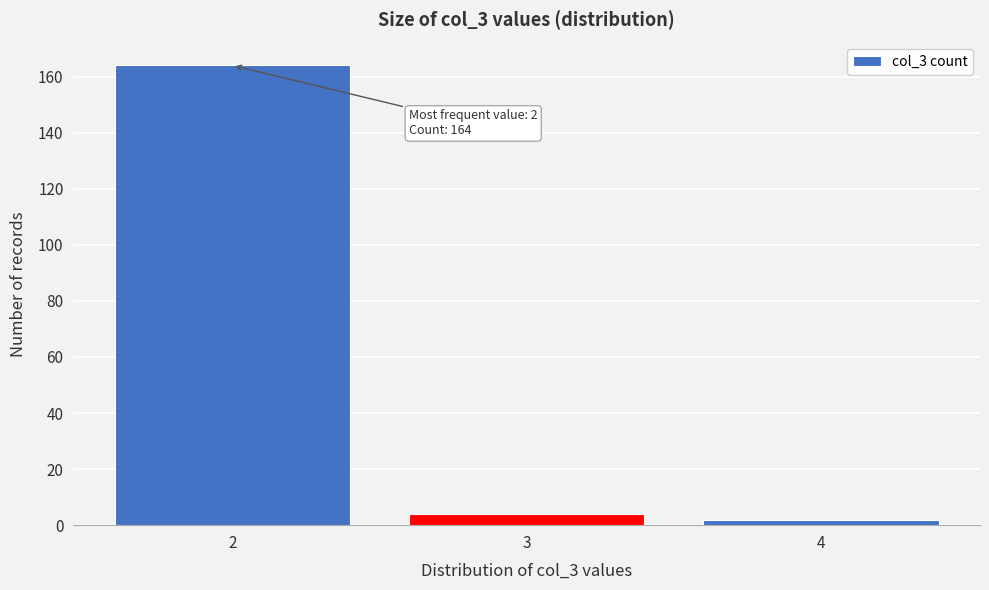

Over which range of the x-axis is the bar tallest?

1.5 to 2.5